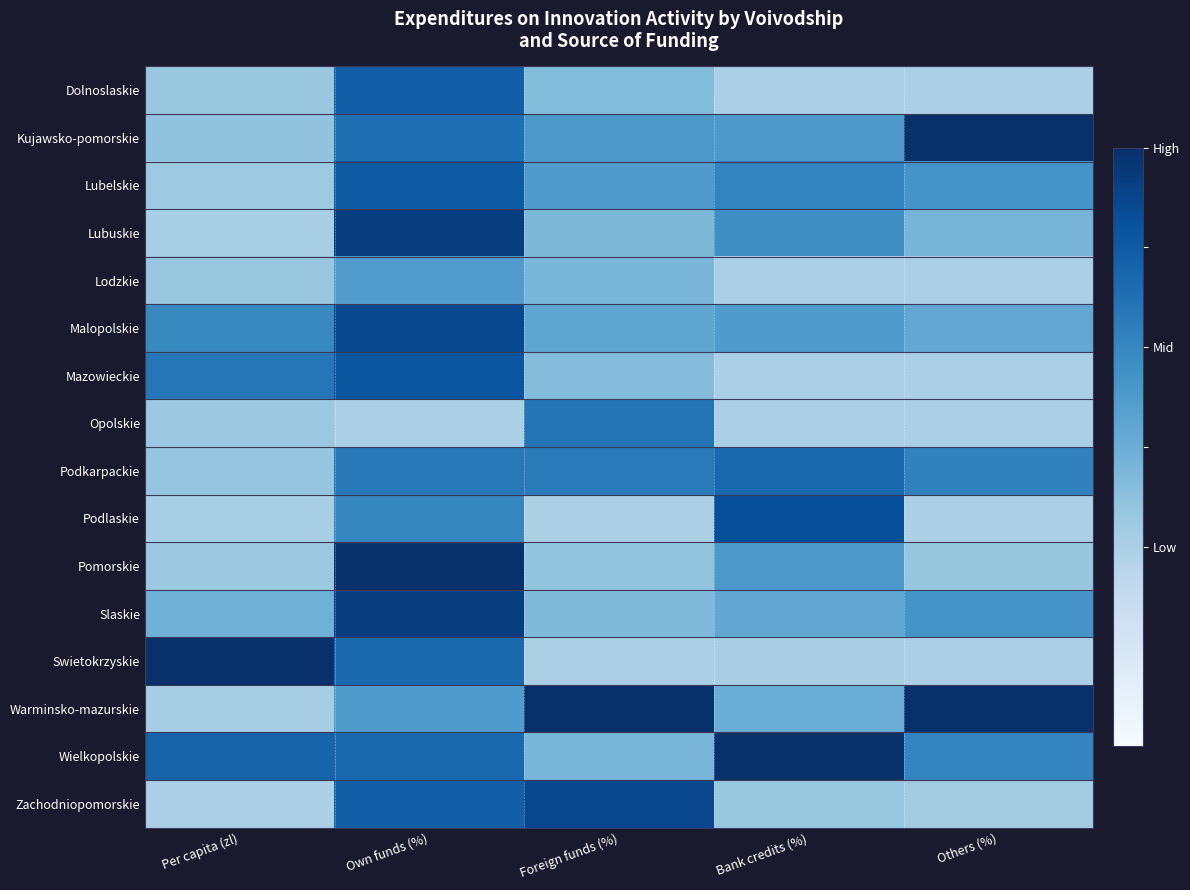

What is the spread (max minus min) of values at Bank credits (%)?

1.0